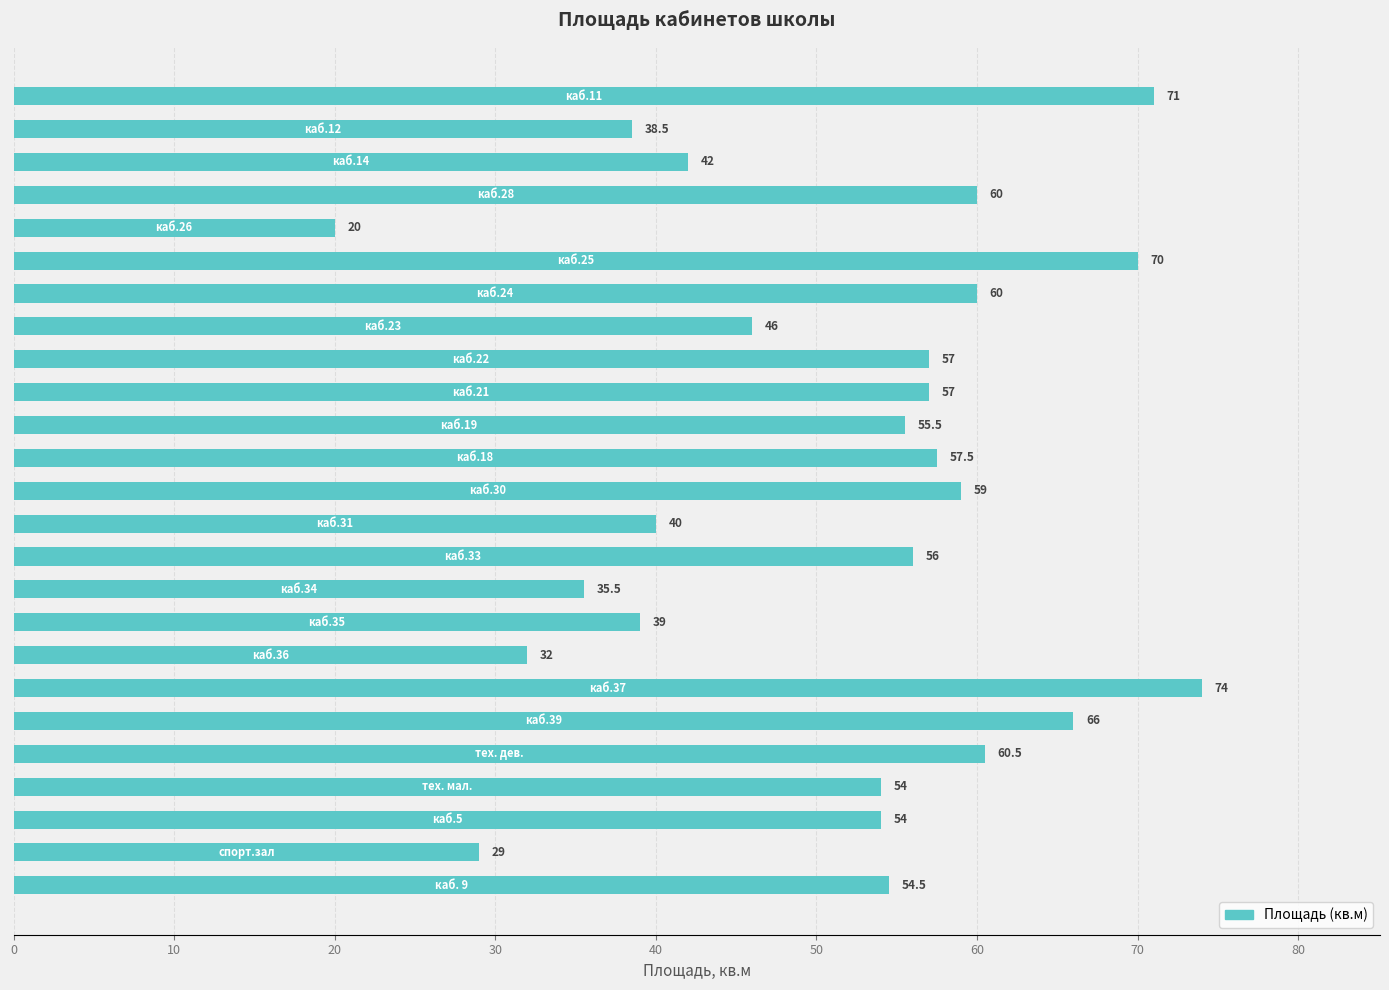

What is the greatest value displayed?

74.0